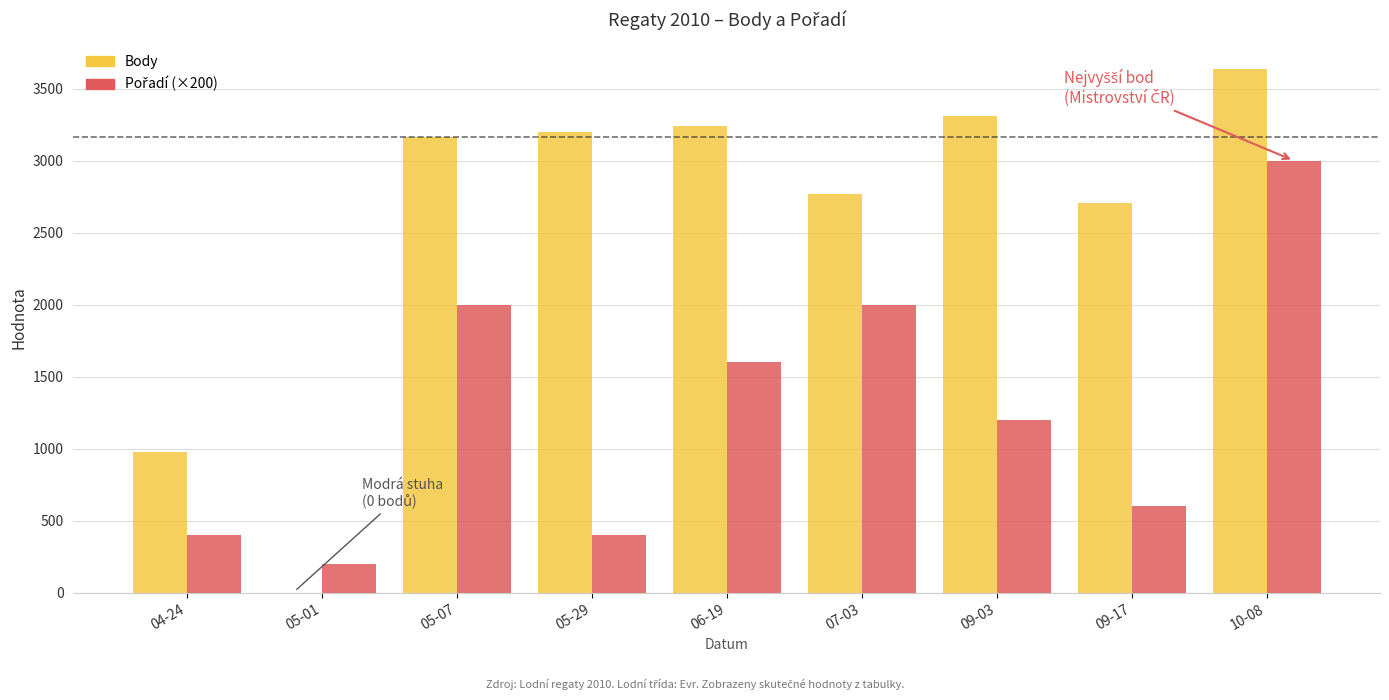

The value of Body at 09-03 is 1061. True or false?

False